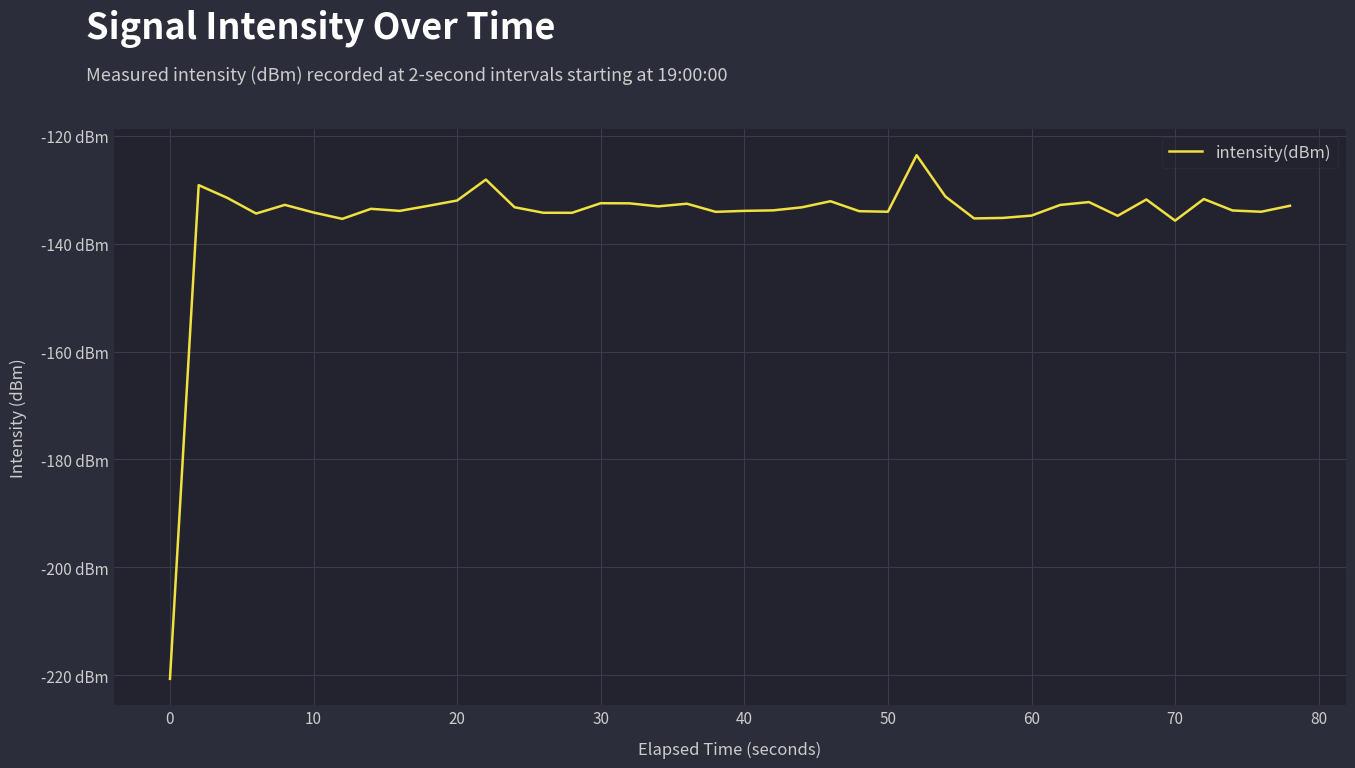

Does the chart display data point markers on the line(s)?

No